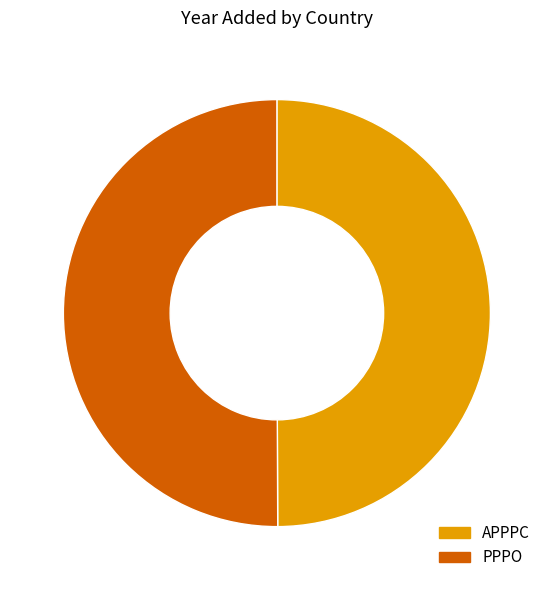

Do PPPO and APPPC together represent more than half of the pie?

Yes